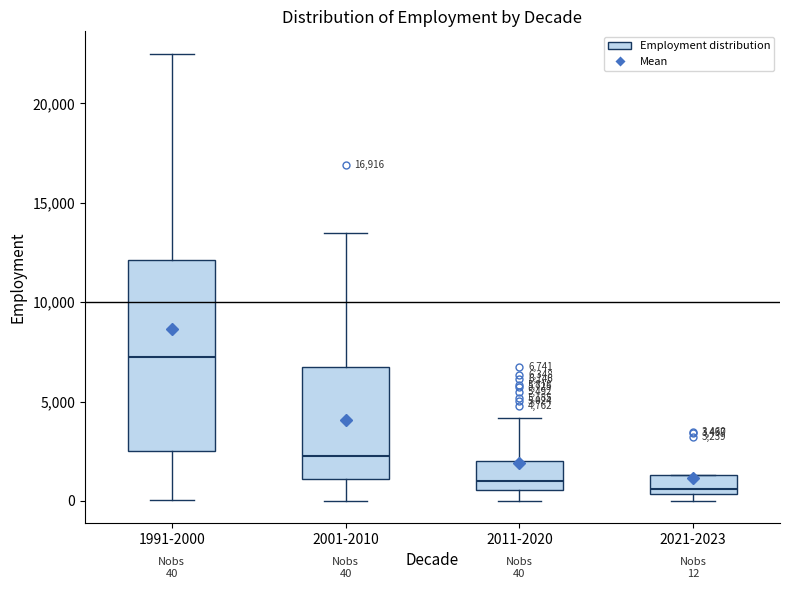

Which box's median line is the highest?

1991-2000